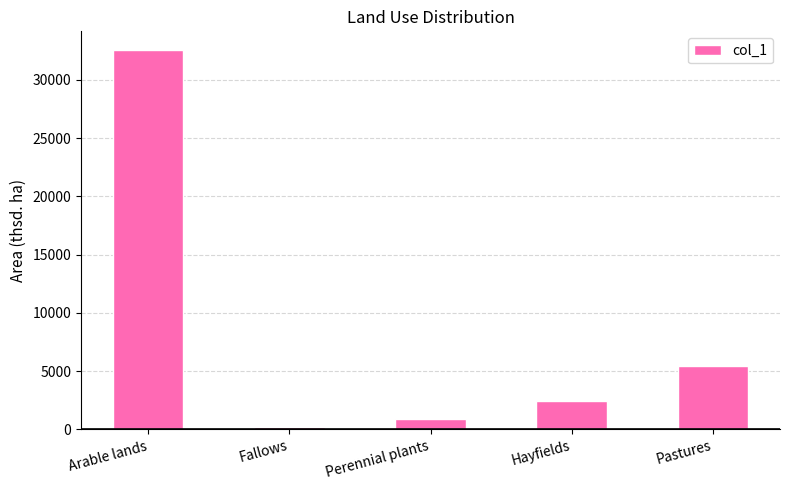

Which label corresponds to the largest value in the chart?

Arable lands